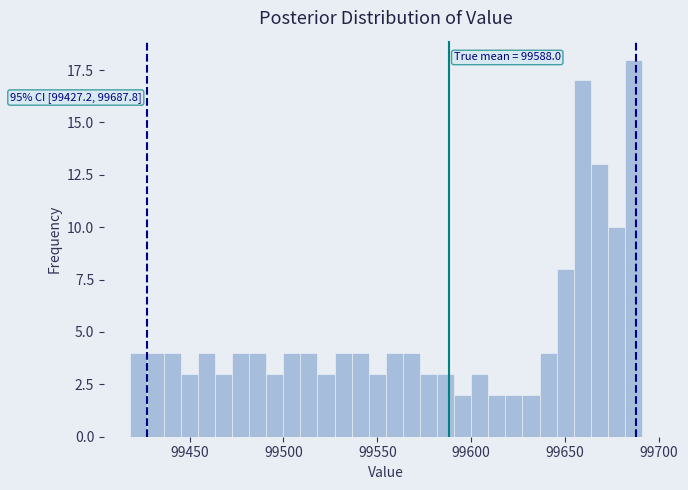

Read against the x-axis, roughly where is the centre of the tallest bar?

99685